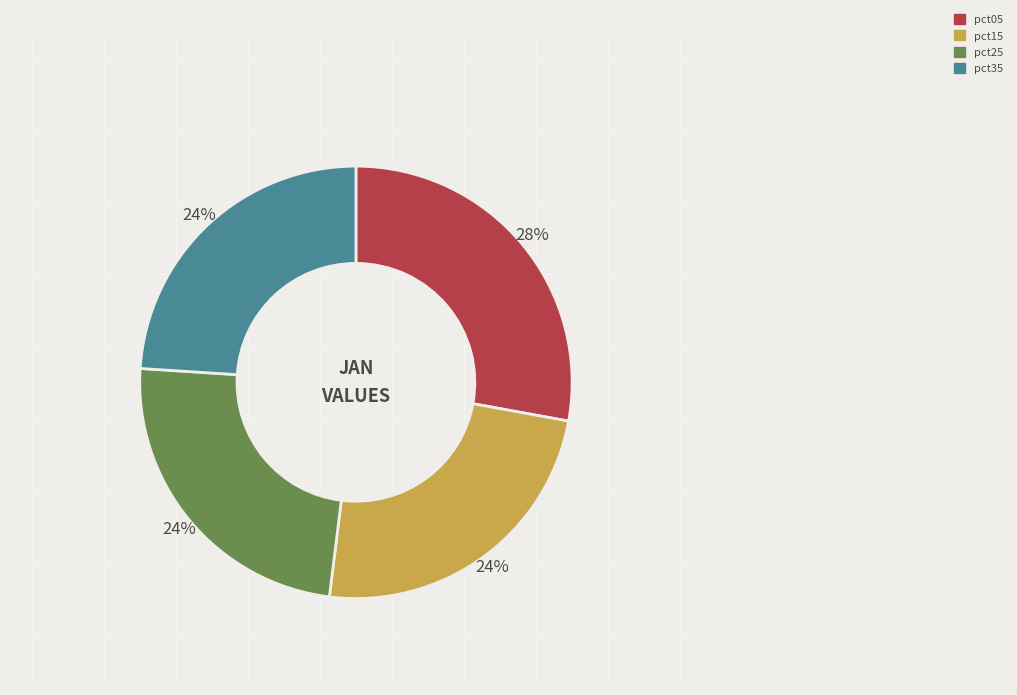

Is it true that pct25 is 11% of the pie?

False